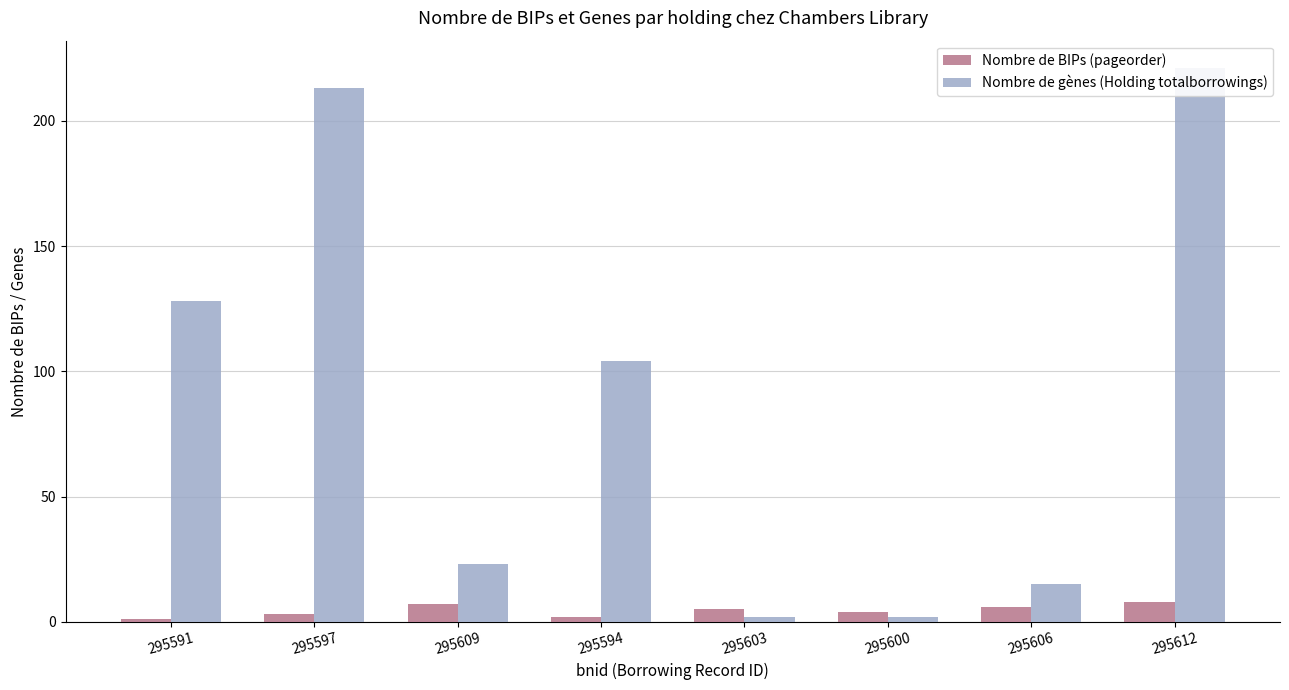

Is it true that Nombre de BIPs (pageorder) equals 0 at 295591?

False